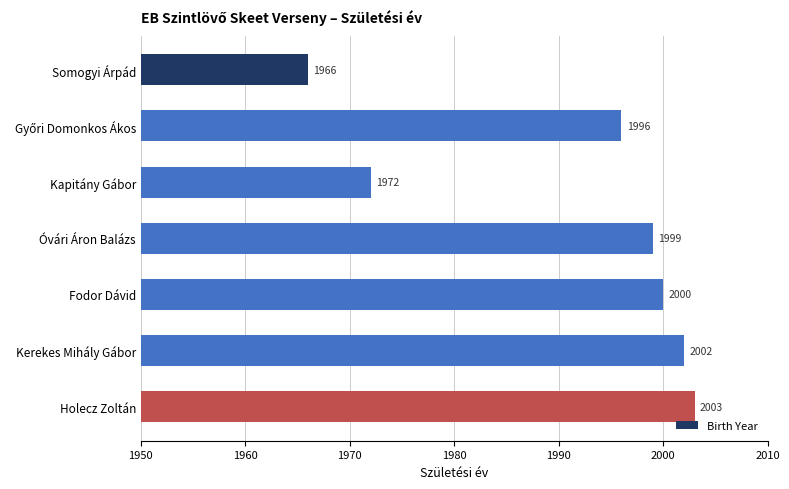

Which label corresponds to the largest value in the chart?

Holecz Zoltán